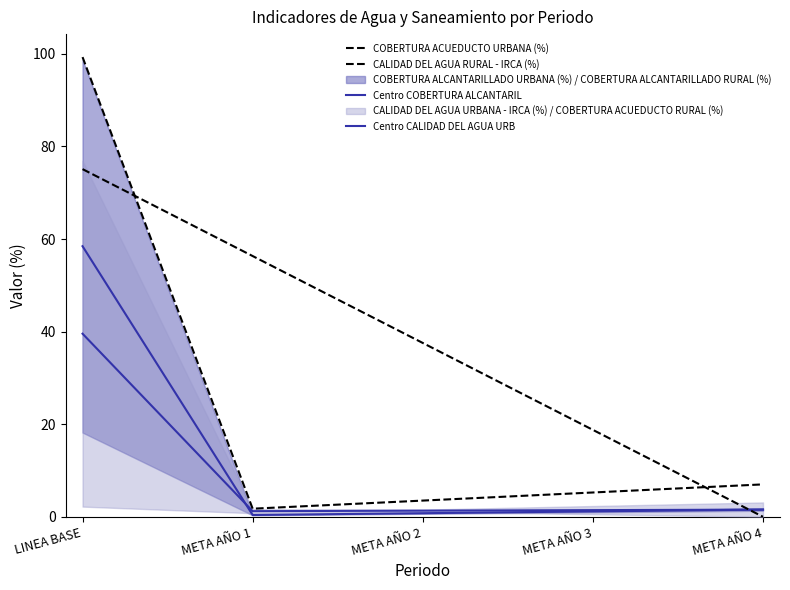

How many data points in CALIDAD DEL AGUA RURAL - IRCA (%) are less than 37?

2